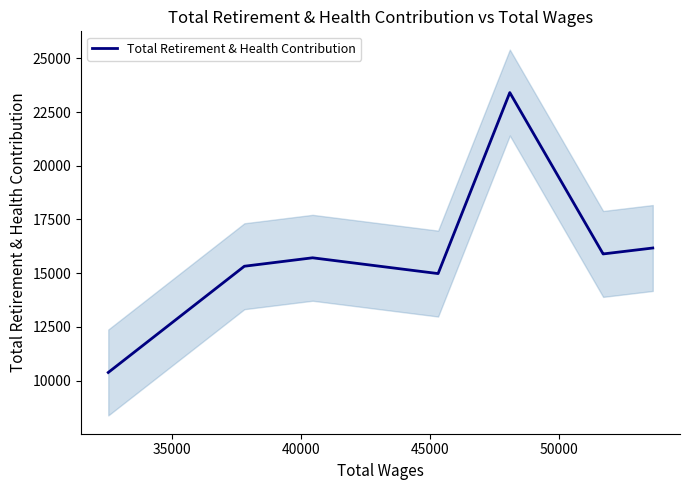

How many series are shown in this chart?

1